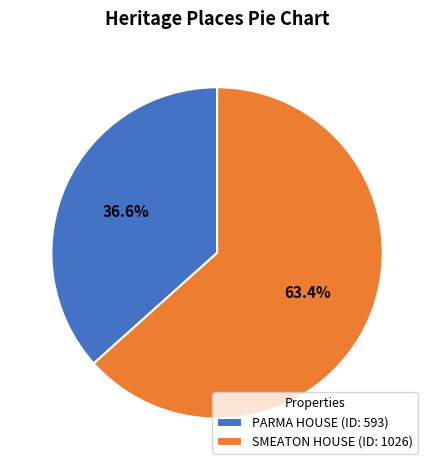

Rank the categories by value from highest to lowest.

SMEATON HOUSE, PARMA HOUSE